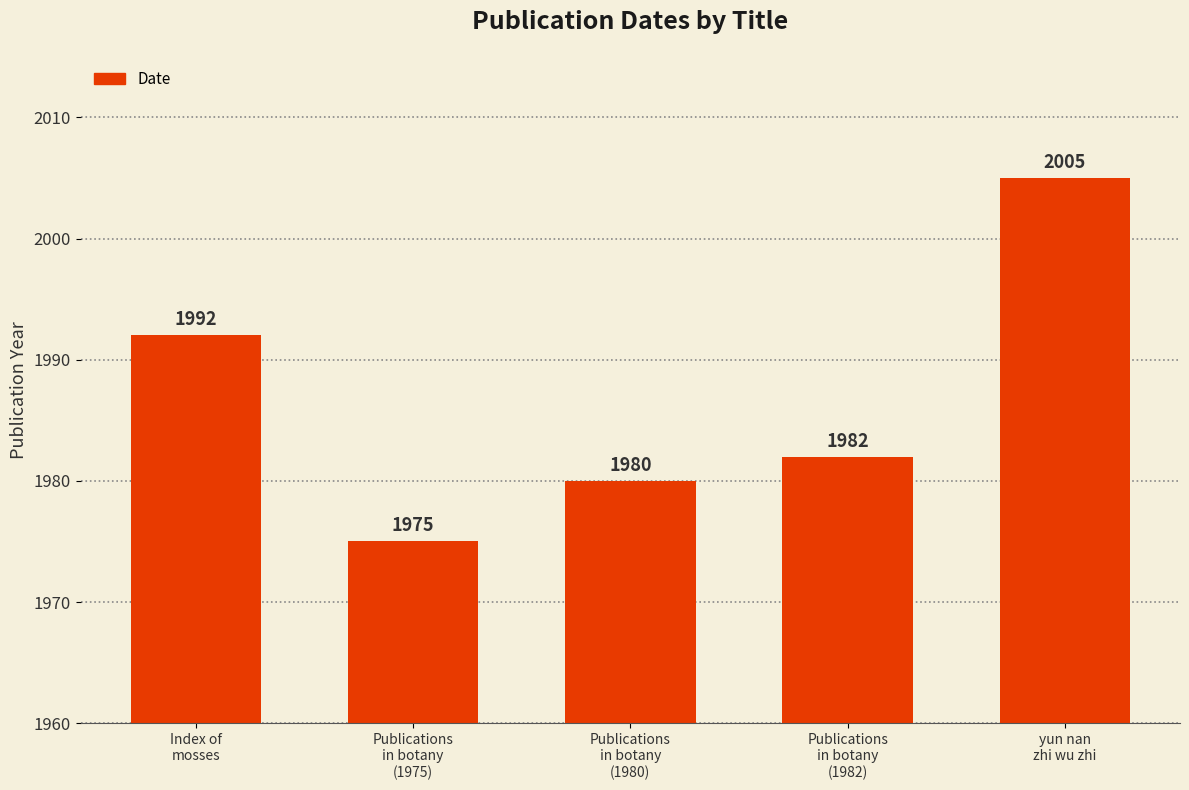

What is the value of the 5th bar from the left?

2005